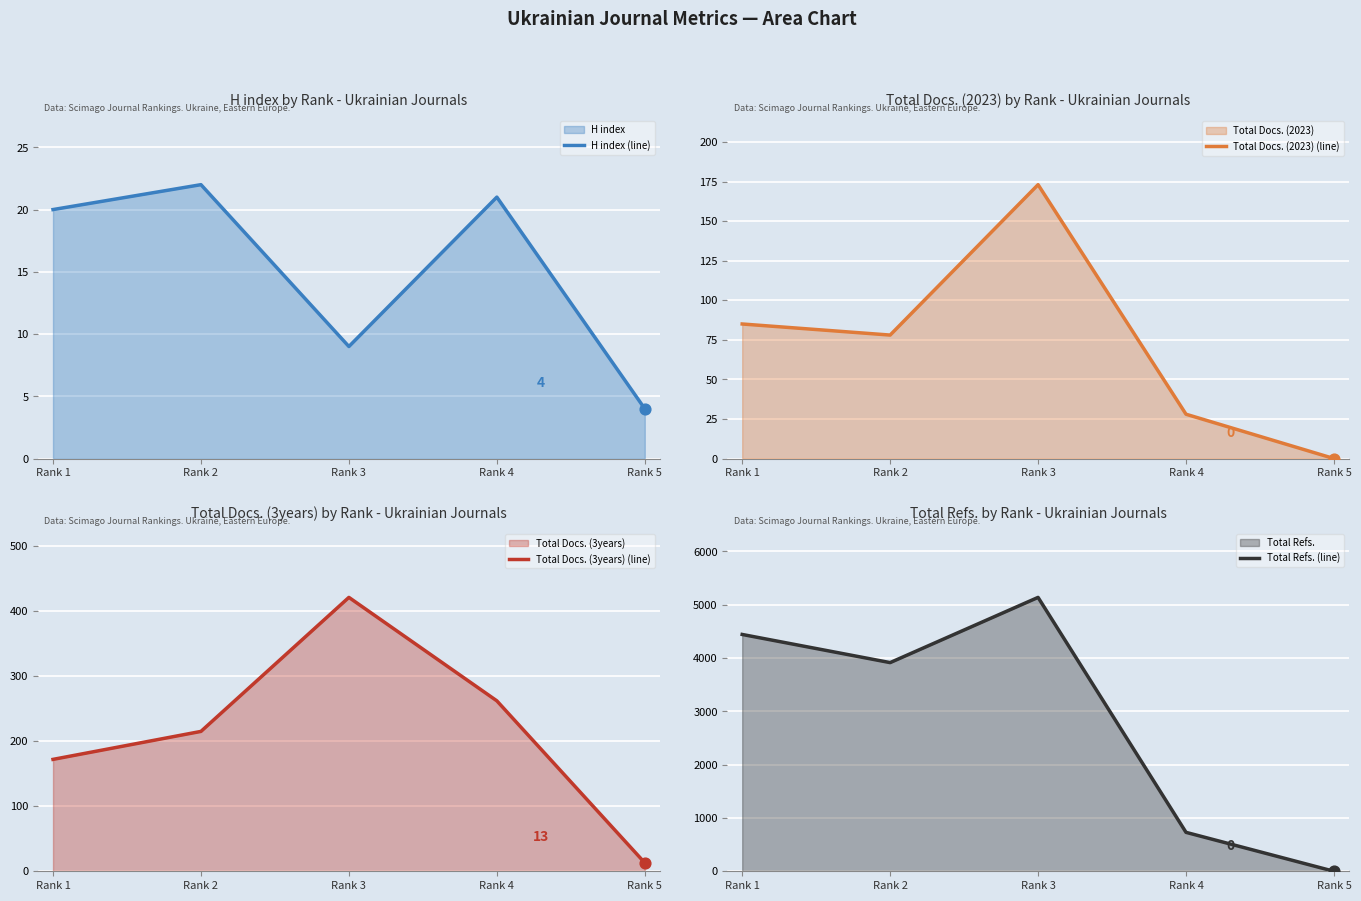

Which series contains the highest Y value?

Total Refs. (line)